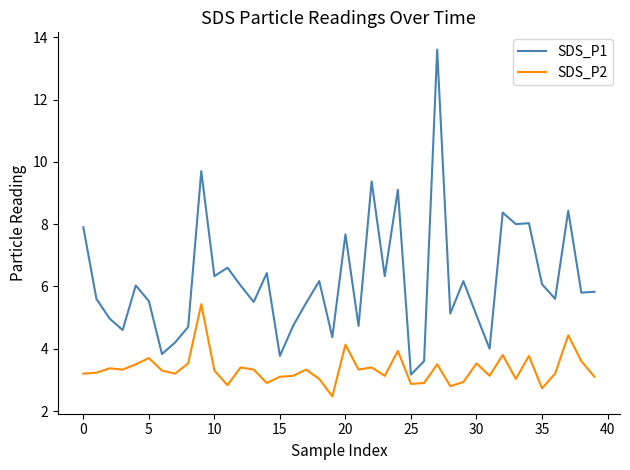

What is the smallest value displayed?

2.5